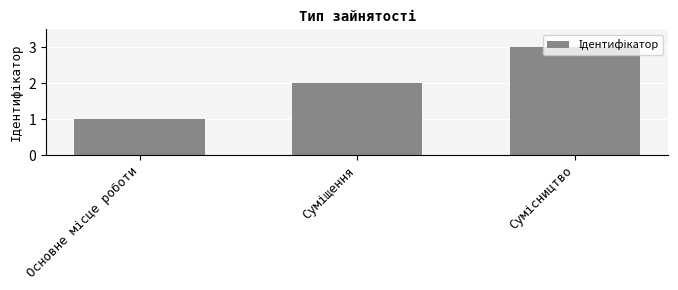

Reading left to right, what are all the values shown in this chart?

1	2	3